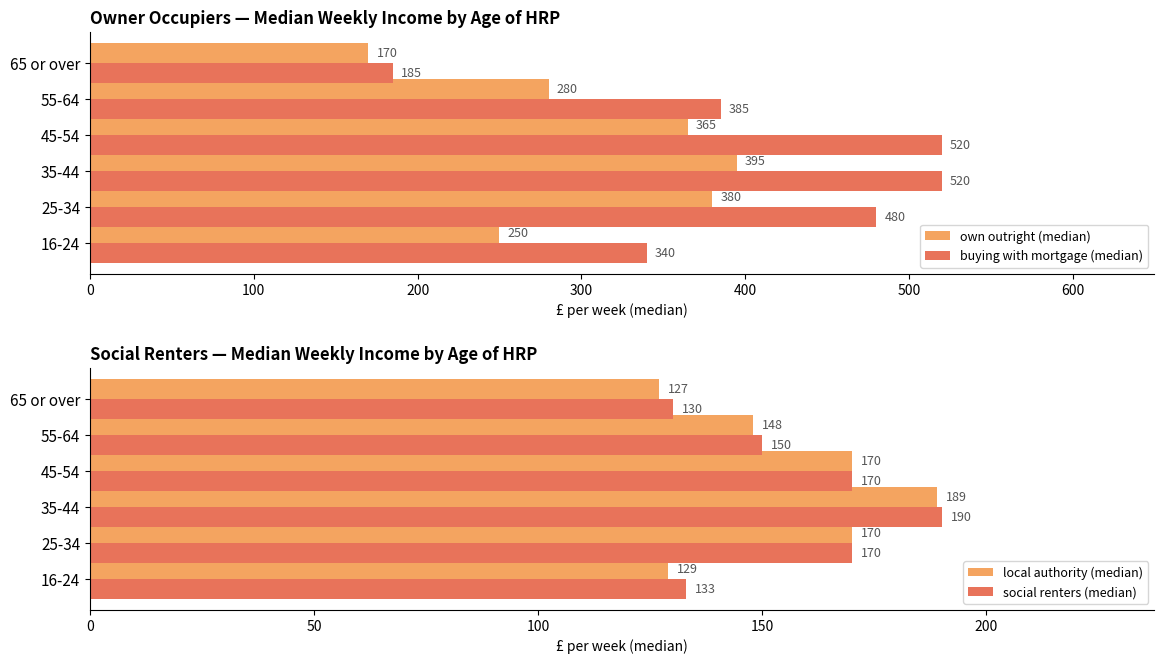

At how many categories does at least one series exceed 352?

4